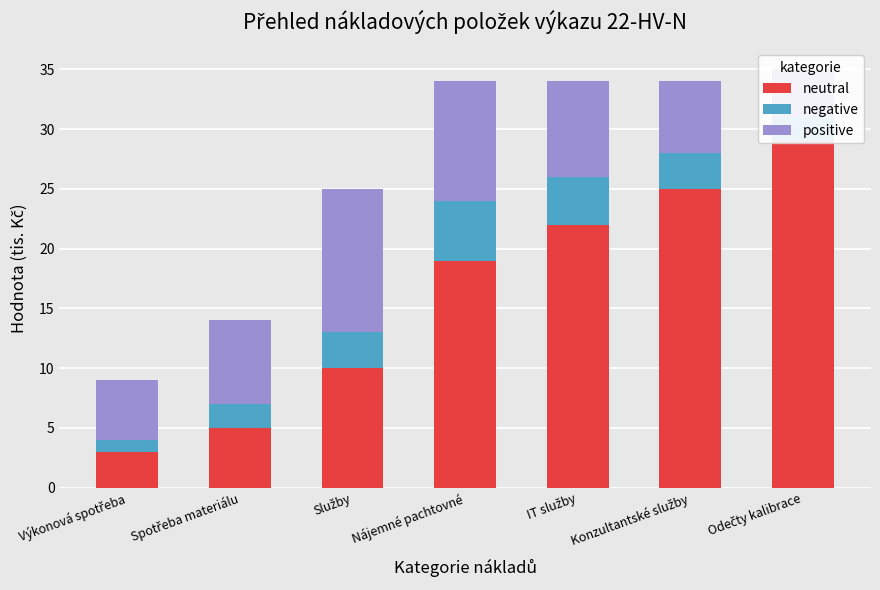

At which category is the sum across all series the highest?

Odečty kalibrace